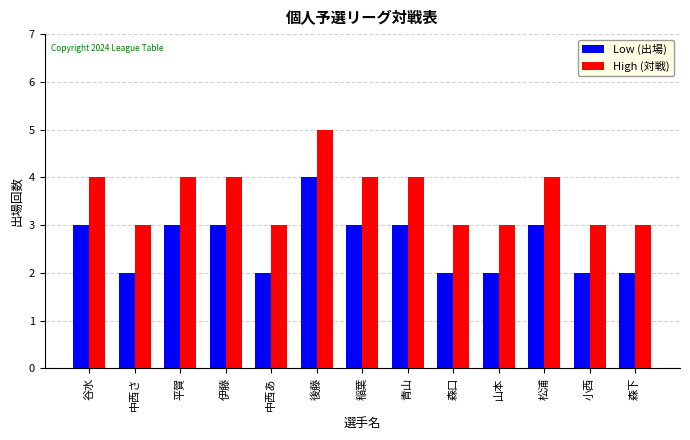

The value of High (対戦) at 小西 is 1. True or false?

False